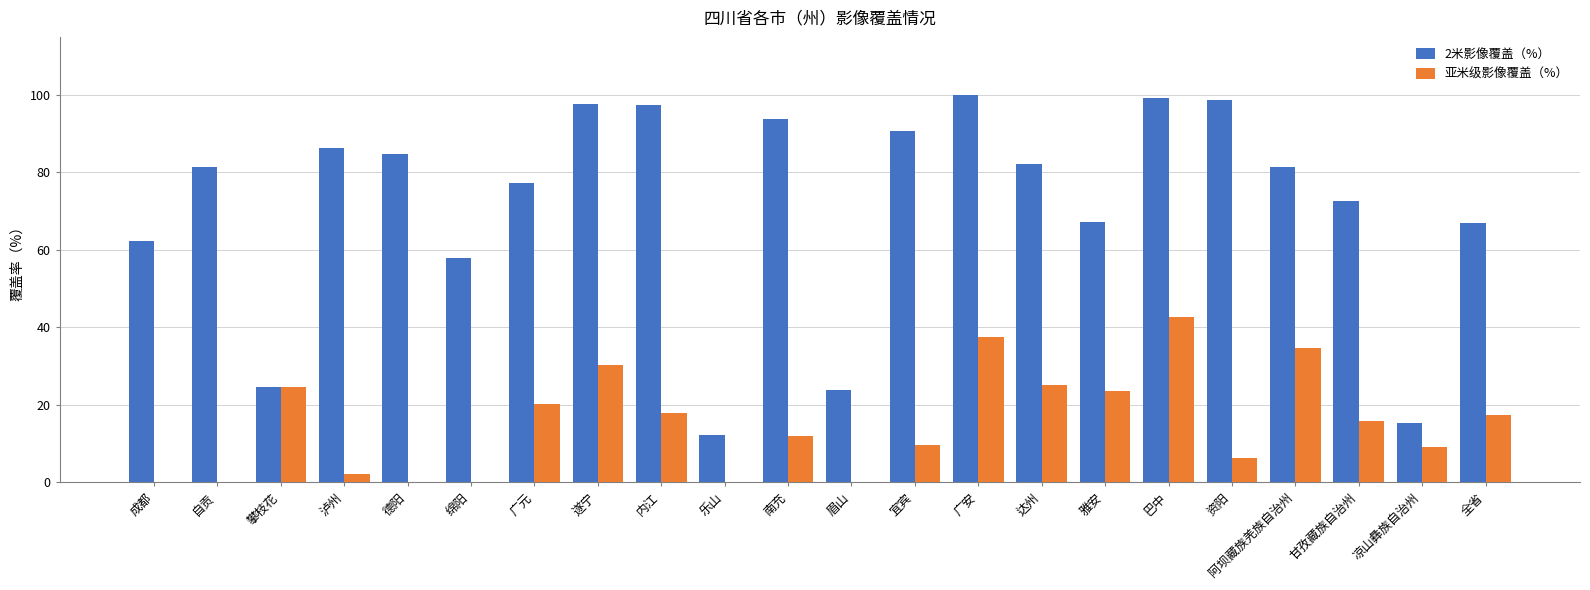

Is it true that 2米影像覆盖（%） equals 98.7 at 资阳?

True